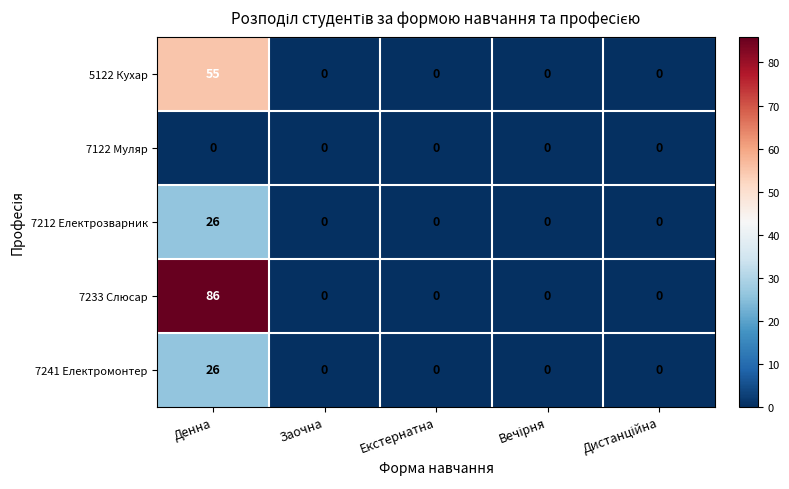

What is the maximum value for 7233 Слюсар?

86